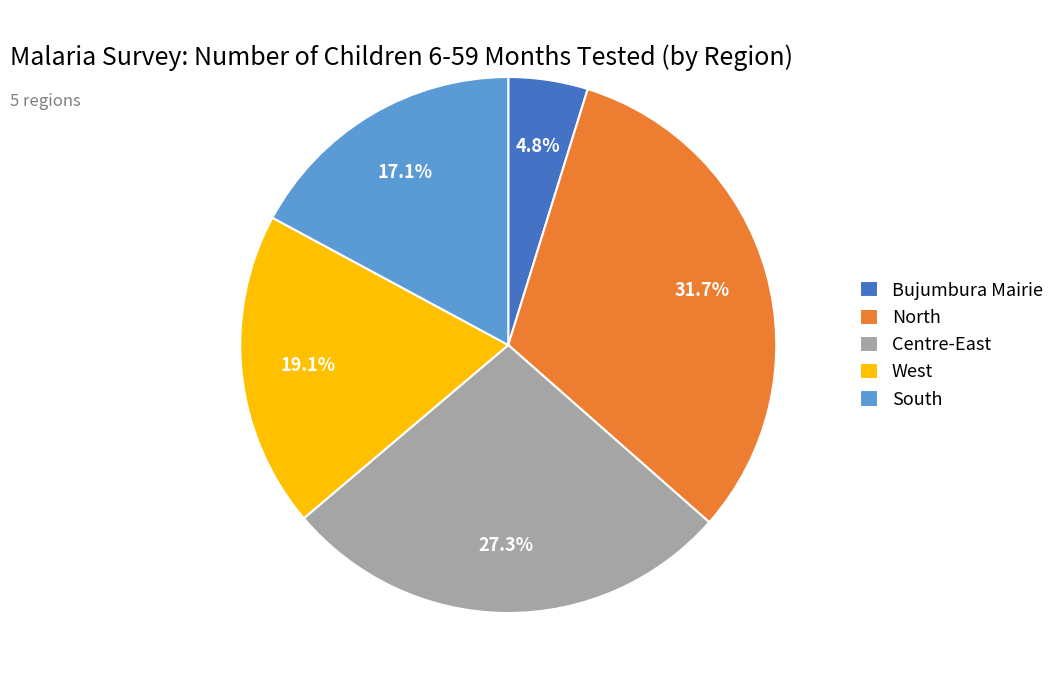

Rank the categories by value from highest to lowest.

North, Centre-East, West, South, Bujumbura Mairie